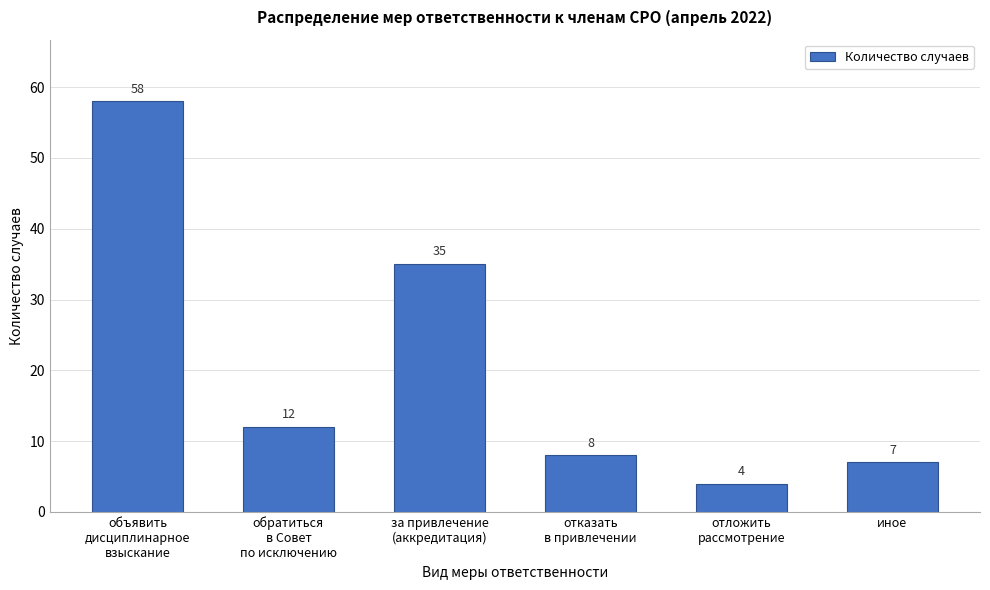

What is the value of the 4th bar from the left?

8